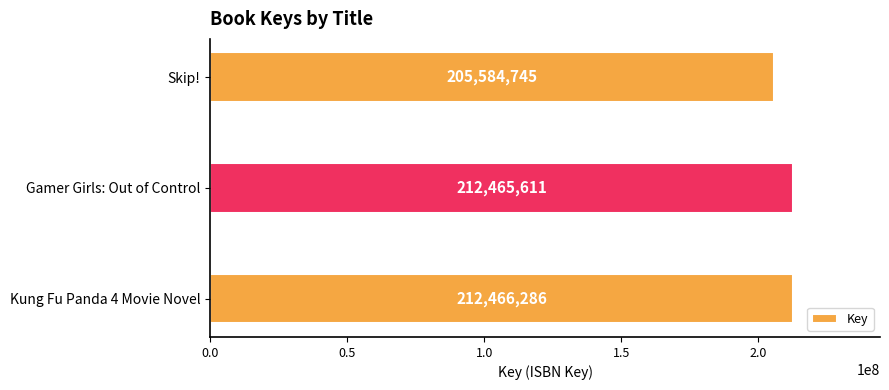

What is the maximum value shown in the chart?

212466286